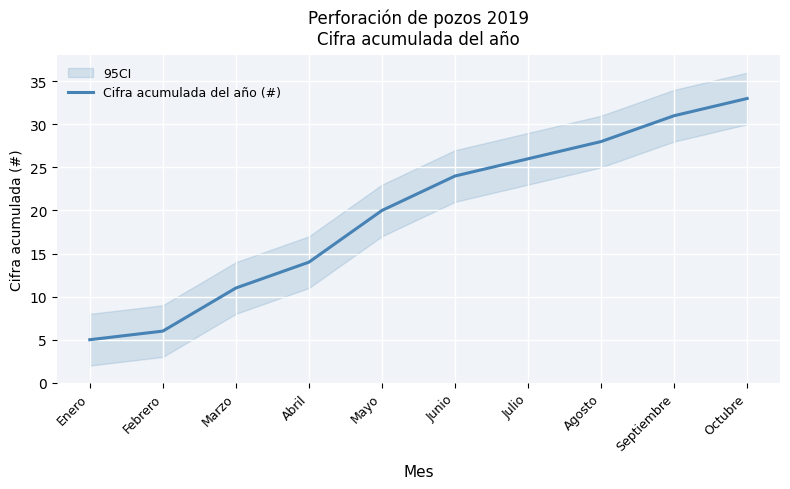

Which category has the highest value across all series?

Octubre